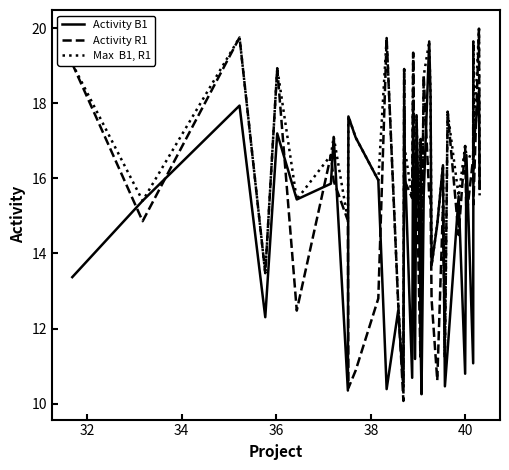

What is the greatest value displayed?

20.0